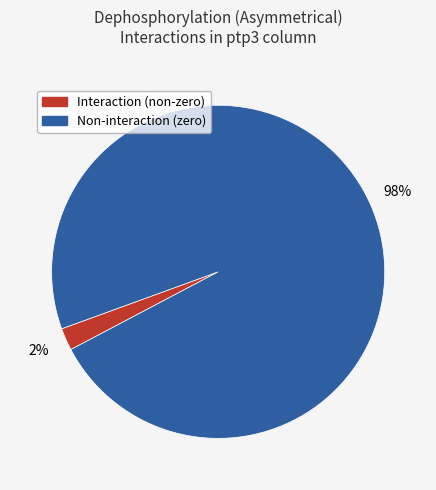

Does any single category account for the majority?

Yes